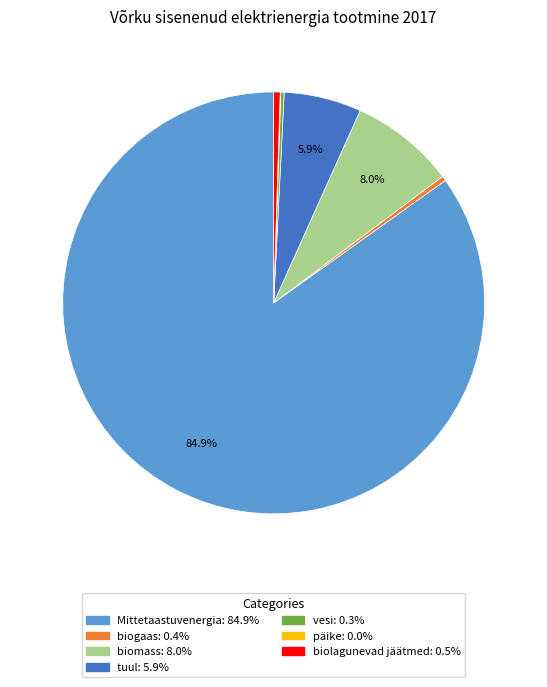

What is the ratio of the value at biogaas to the value at biolagunevad jäätmed?

0.7